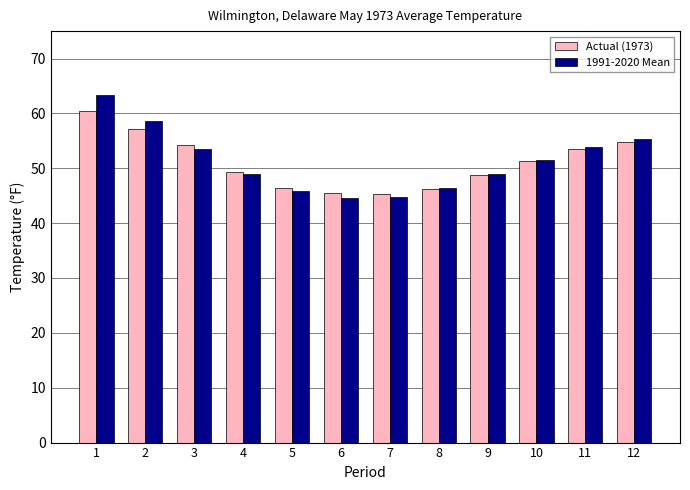

Does the chart contain any negative values?

No